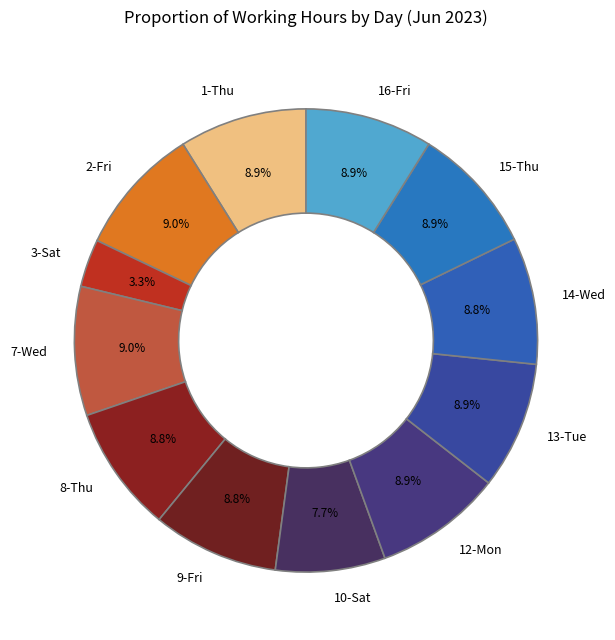

What is the ratio of the value at 2-Fri to the value at 15-Thu?

1.0